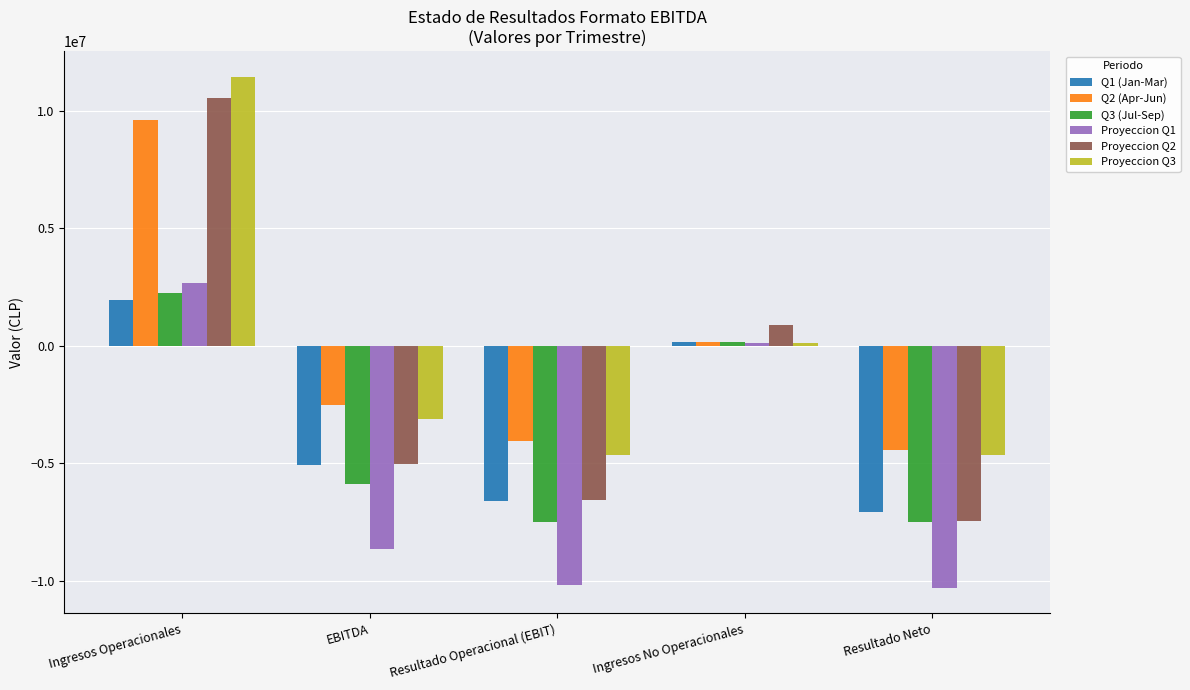

The Q3 (Jul-Sep) series shows 2974564.7 at Ingresos Operacionales. True or false?

False